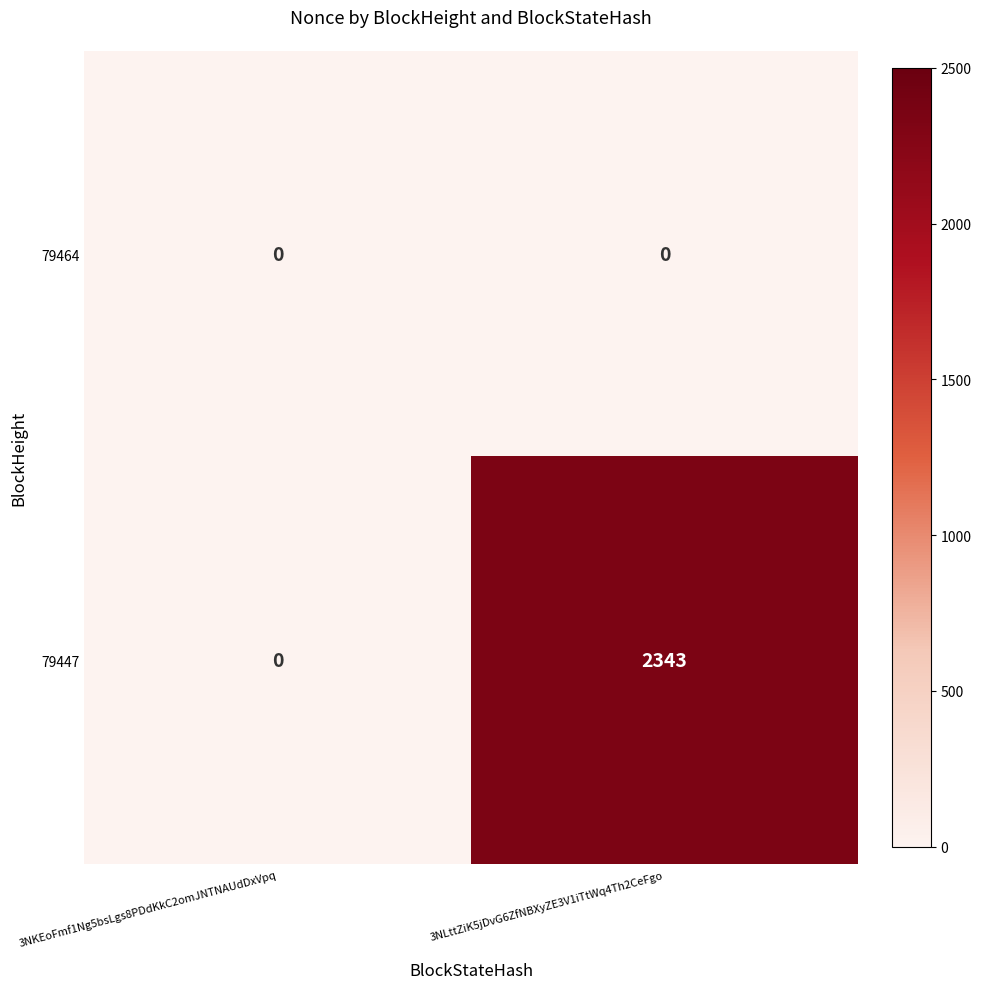

What is the spread (max minus min) of values at 3NLttZiK5jDvG6ZfNBXyZE3V1iTtWq4Th2CeFgo?

2343